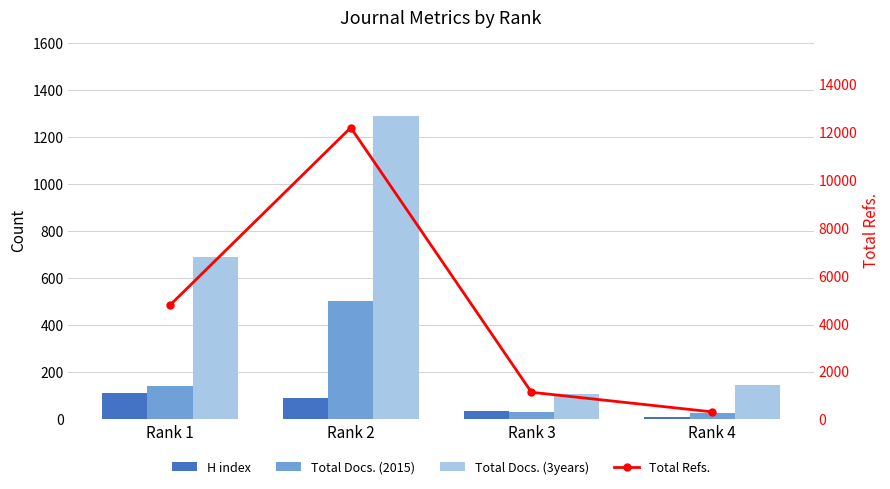

What are all the series names shown in the legend?

H index, Total Docs. (2015), Total Docs. (3years), Total Refs.